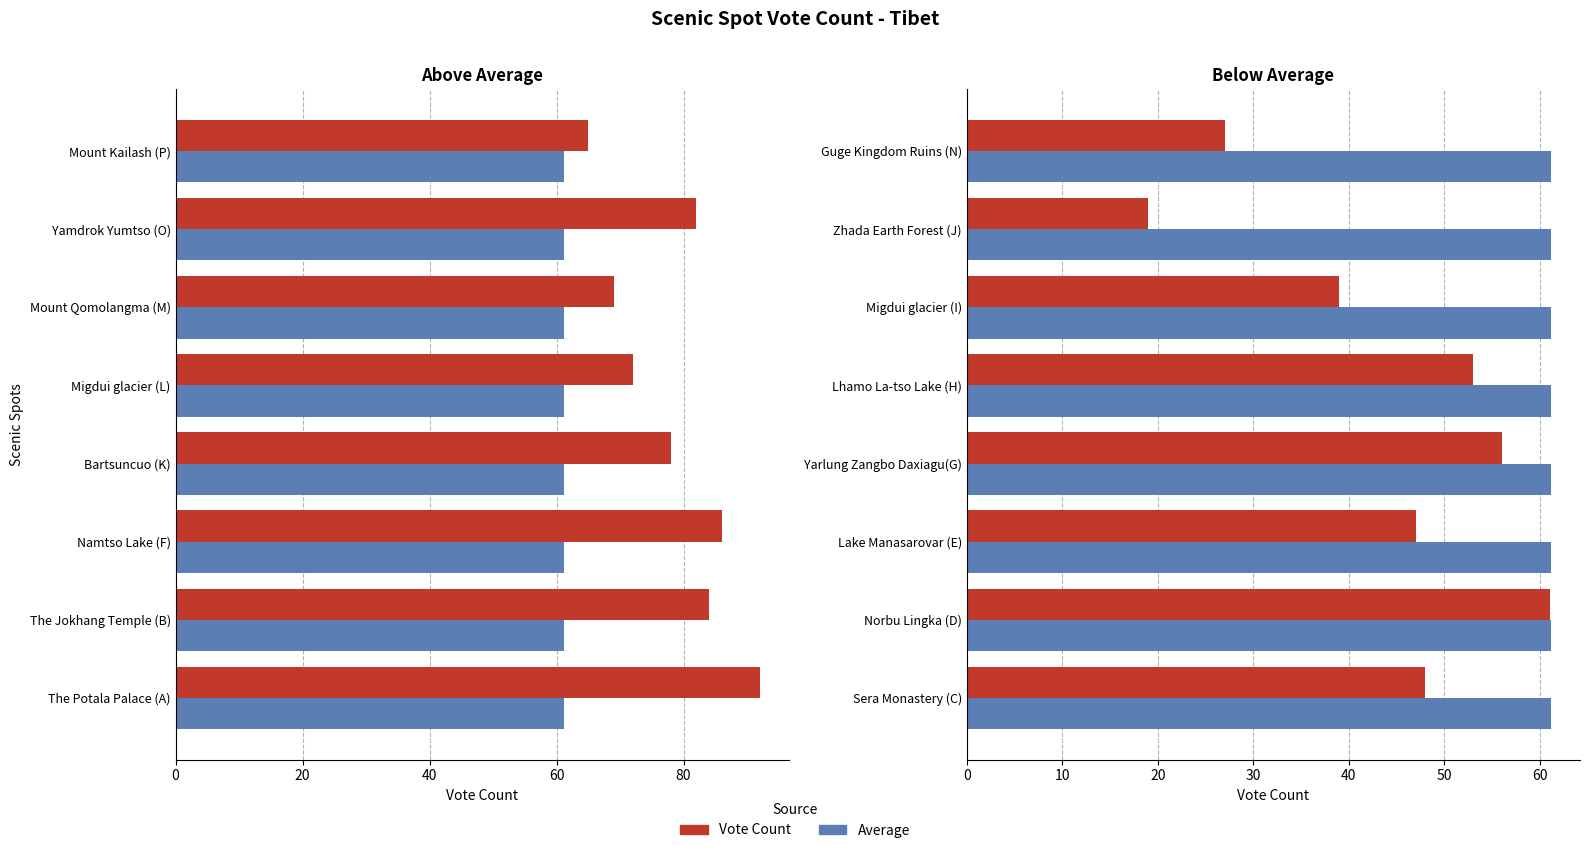

How many data points in Vote Count are above 48?

3